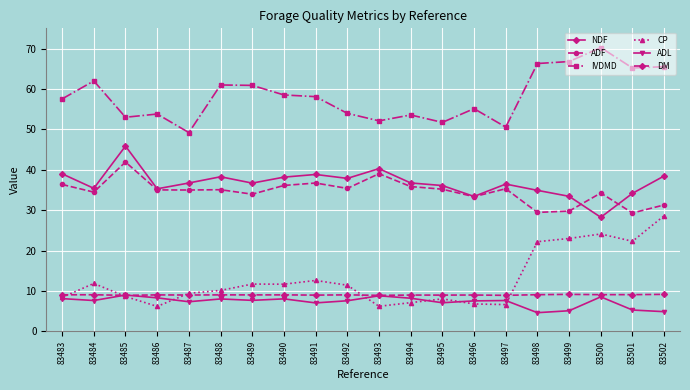

What is the value of the DM point at the 6th from the left?

9.0